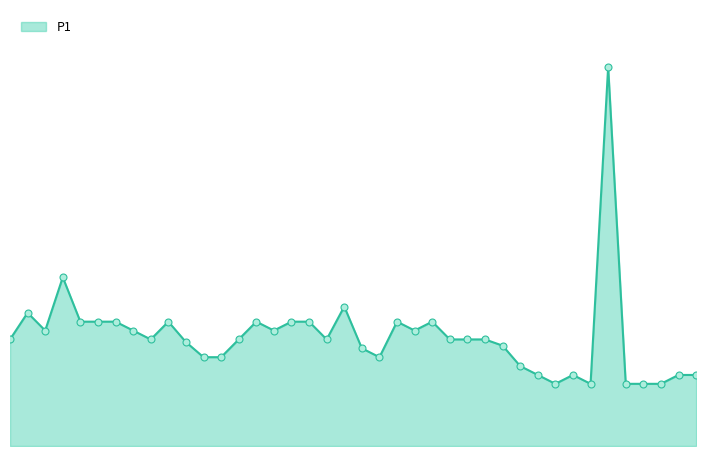

Is this an area chart (filled region under the line)?

Yes